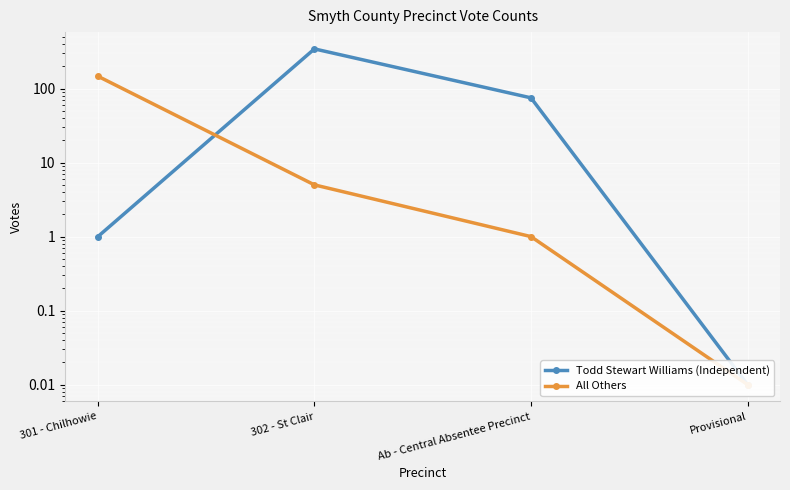

Which series has the largest total across all categories?

Todd Stewart Williams (Independent)